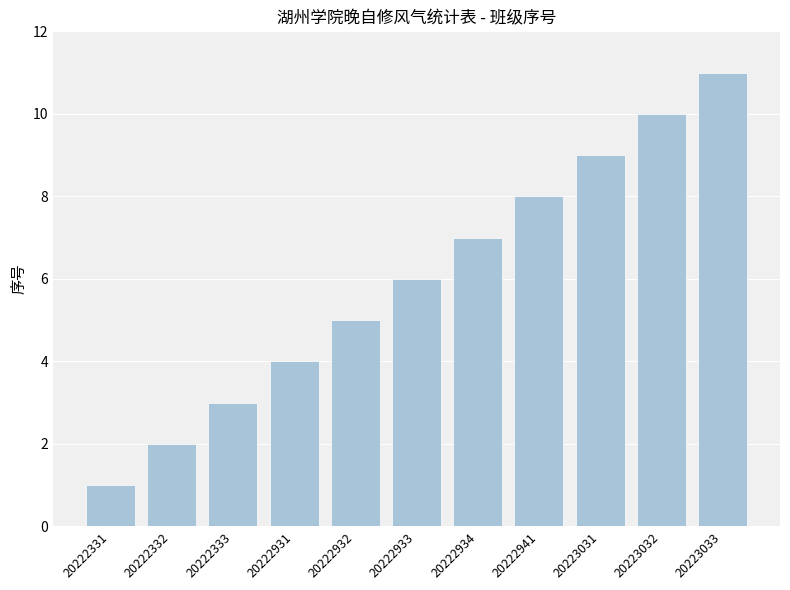

List the labels in order of value, largest first.

20223033, 20223032, 20223031, 20222941, 20222934, 20222933, 20222932, 20222931, 20222333, 20222332, 20222331